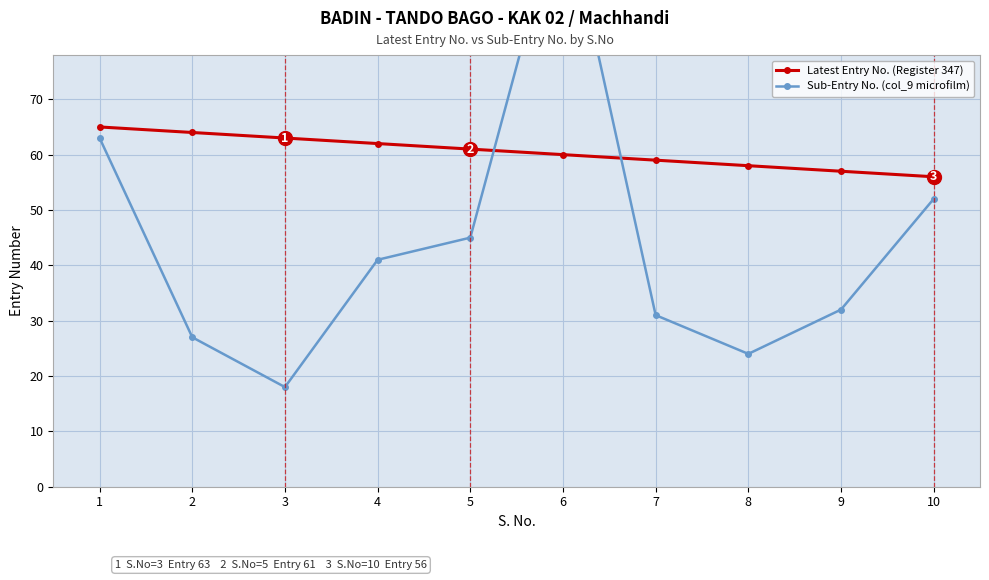

What is the total value across all series at 7?

90